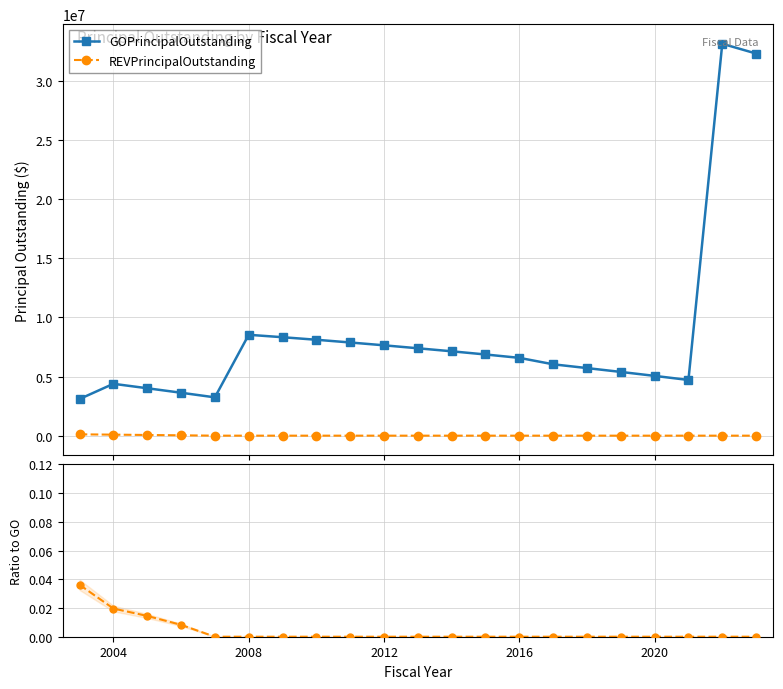

Which series has the largest total across all categories?

GOPrincipalOutstanding